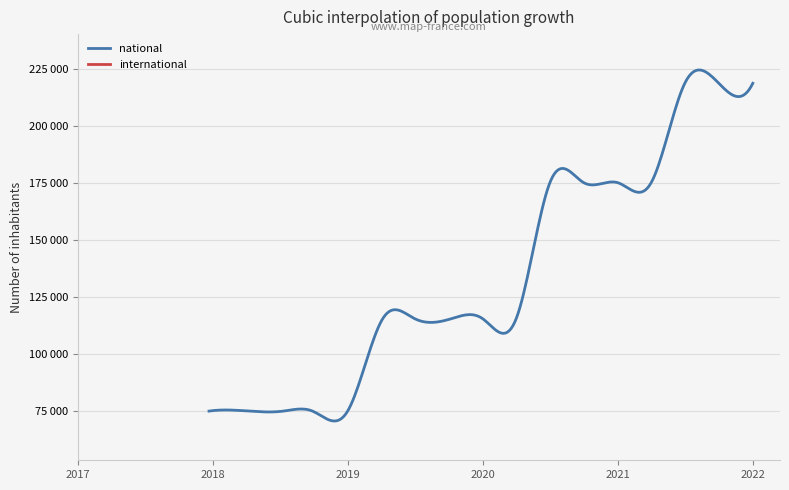

How many distinct data groups are displayed?

2